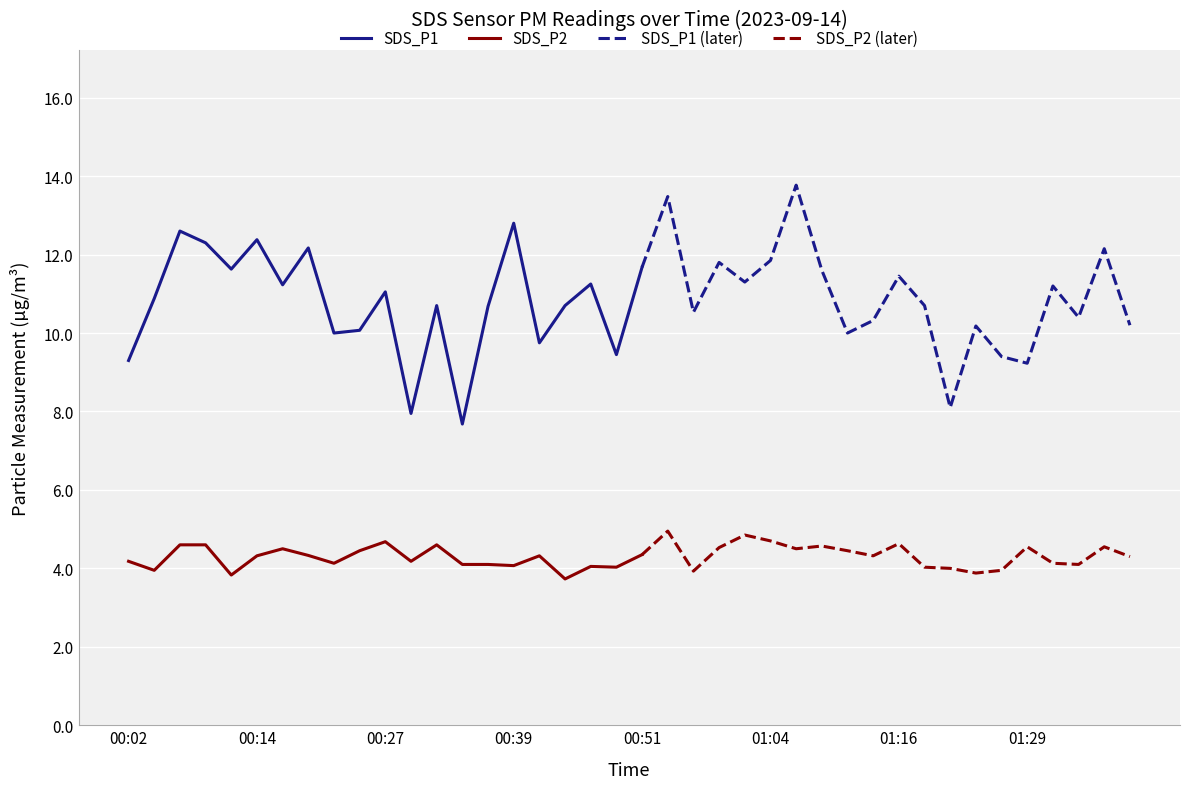

At 00:17, list the series in order from largest to smallest.

SDS_P1, SDS_P2